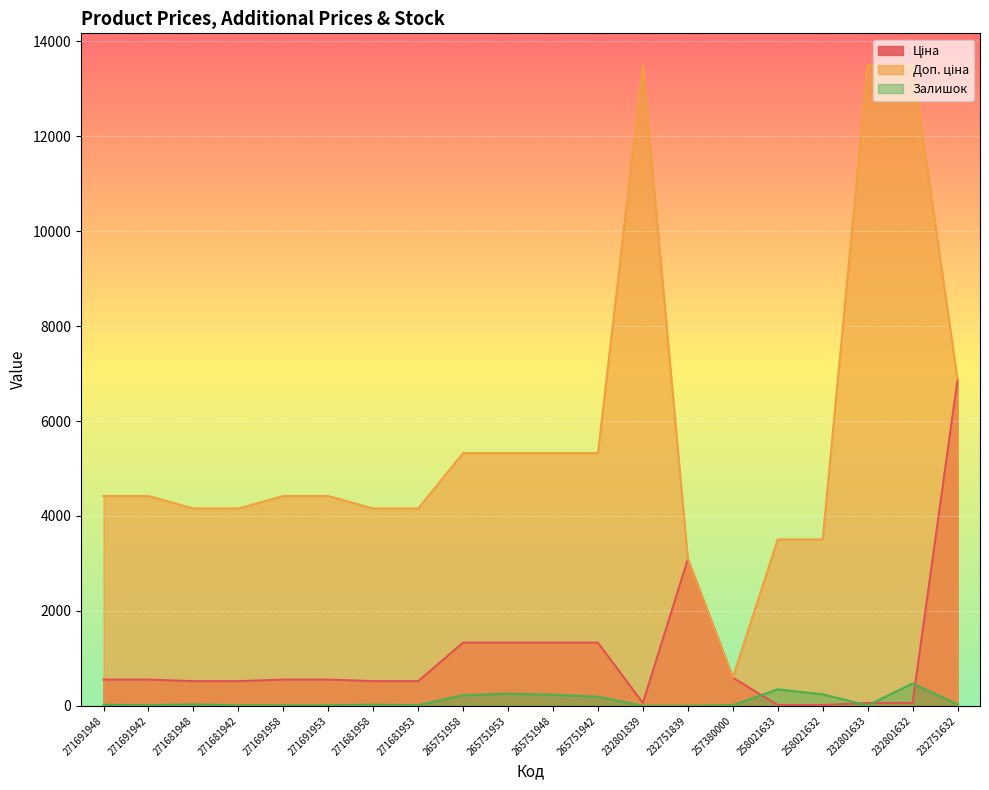

At which category is the sum across all series the highest?

232801632